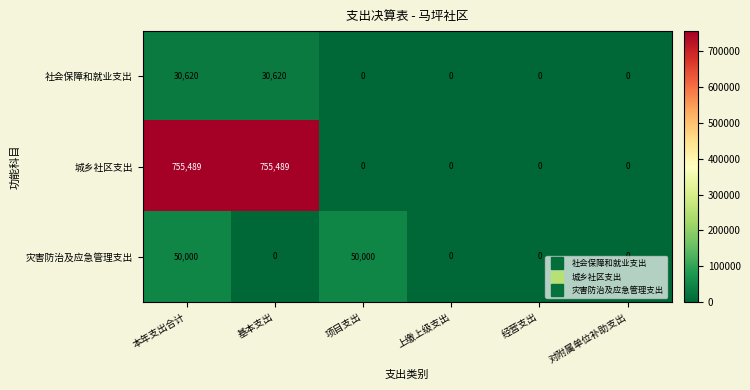

What is the sum of the 城乡社区支出 values at 上缴上级支出 and 本年支出合计?

755489